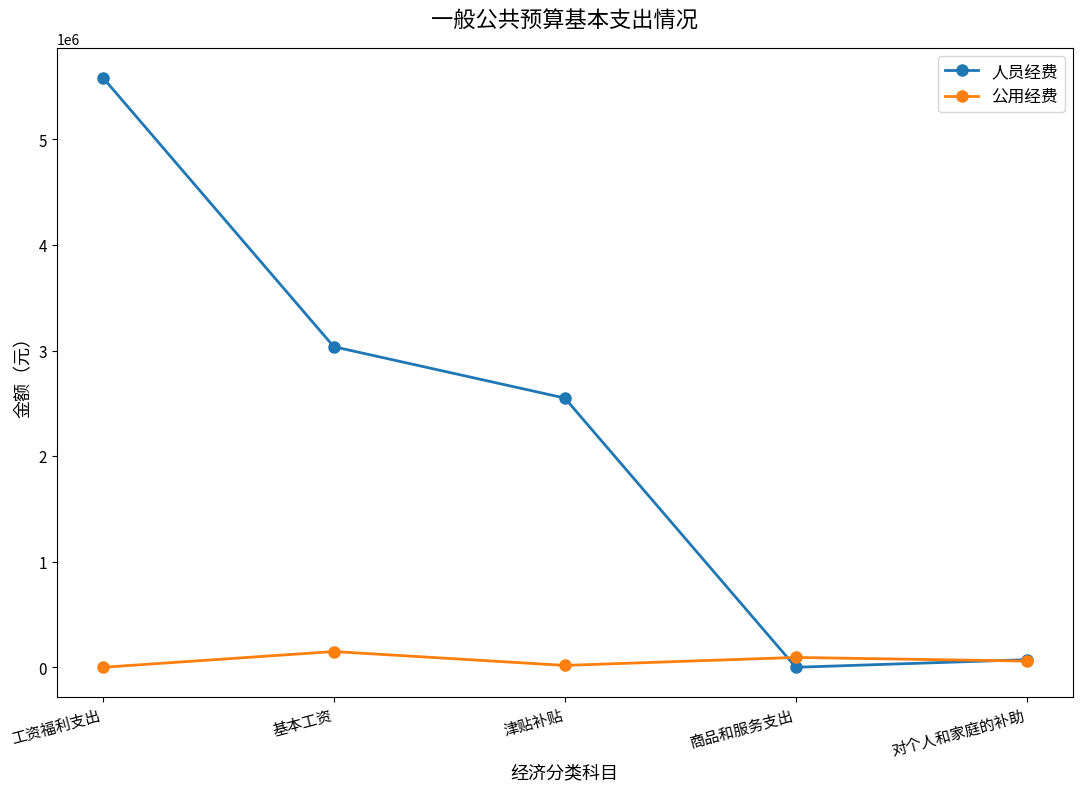

True or false: 人员经费 and 公用经费 intersect in this chart.

True